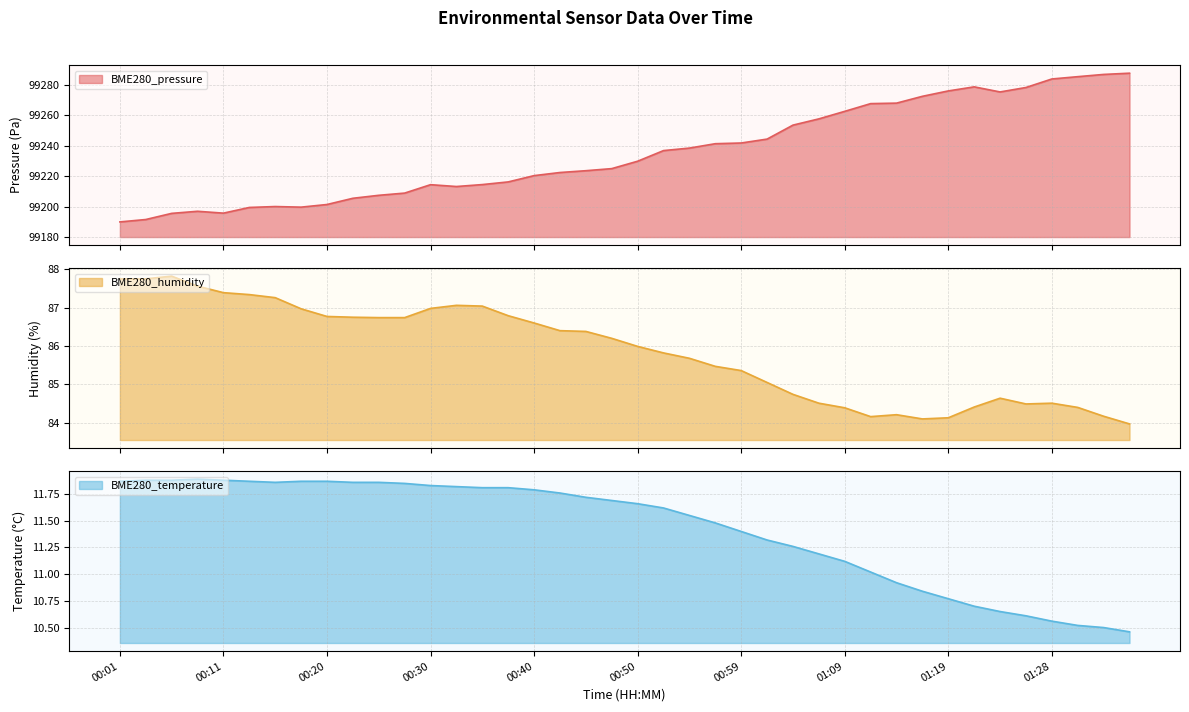

At which label does BME280_temperature first exceed 11?

00:01